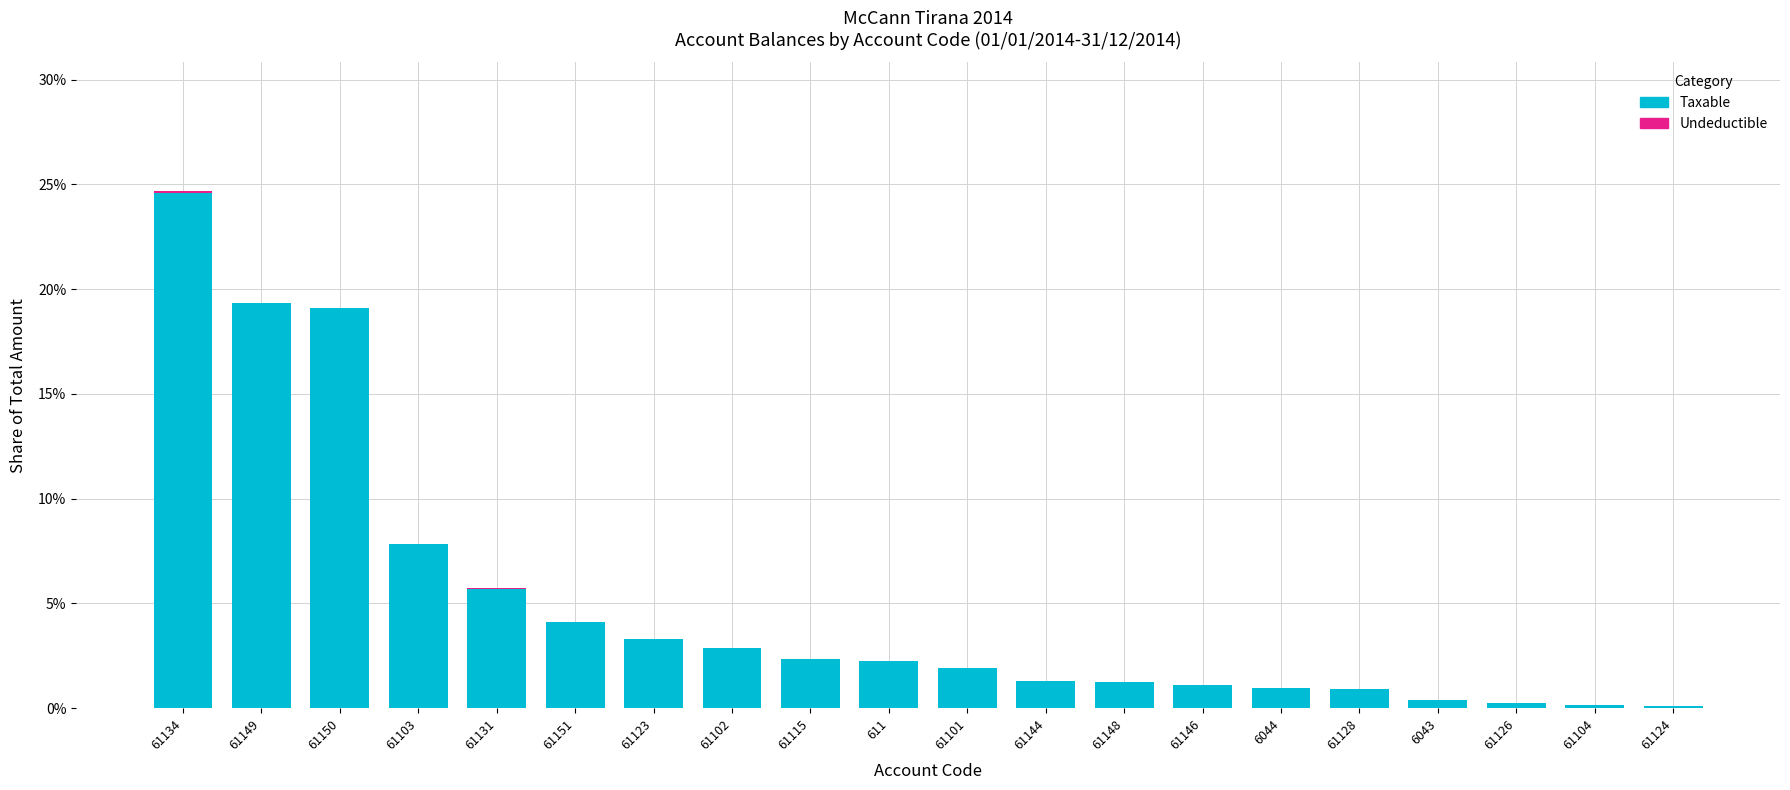

At which category is the sum across all series the highest?

61134